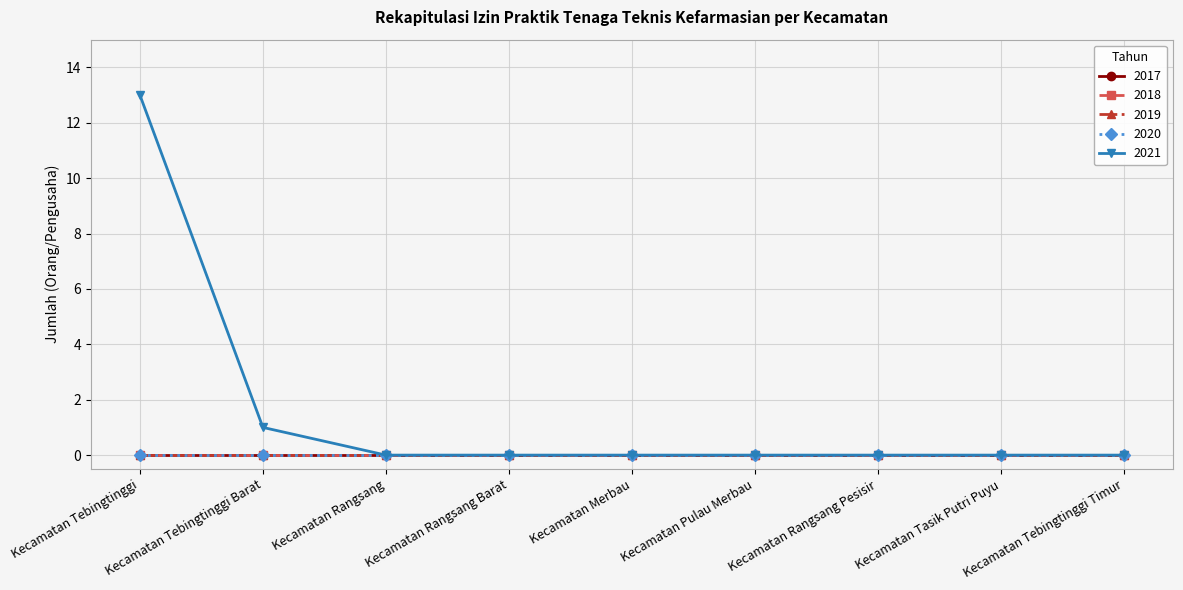

Reading left to right, what are all the values shown in this chart?

2017: 0	0	0	0	0	0	0	0	0
2018: 0	0	0	0	0	0	0	0	0
2019: 0	0	0	0	0	0	0	0	0
2020: 0	0	0	0	0	0	0	0	0
2021: 13	1	0	0	0	0	0	0	0